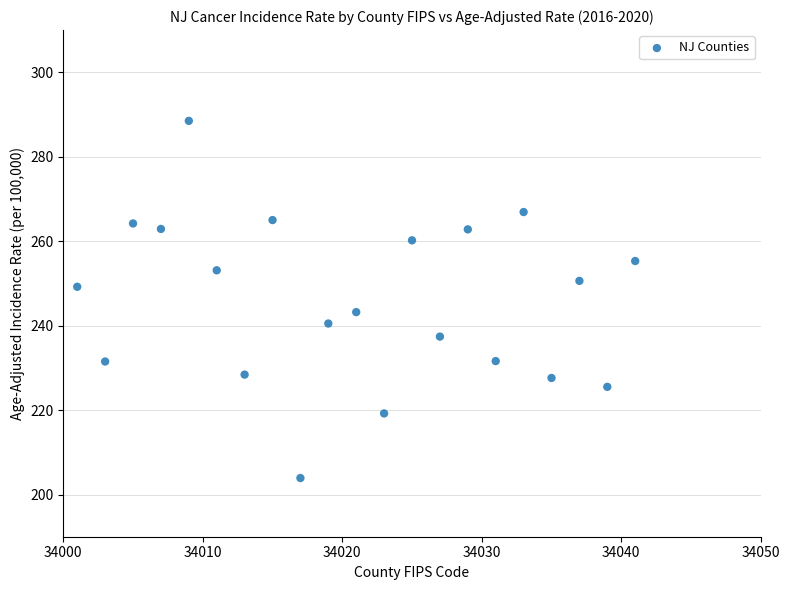

What is the range of X values (max minus min)?

40.0